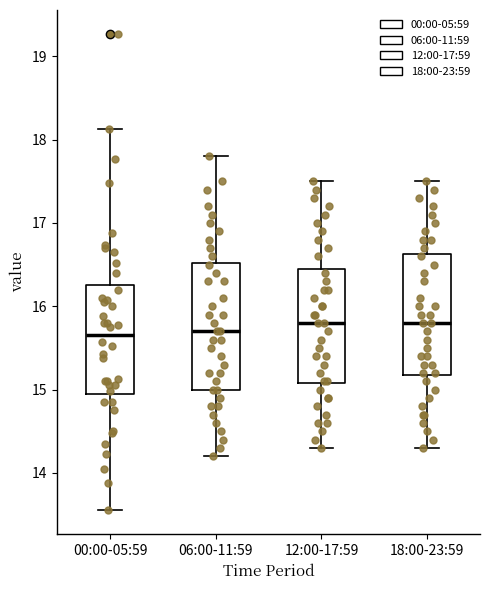

Reading left to right, transcribe this box plot: for each box, give where its median line is, the range the box spans, and where its two whiskers end, as read against the y-axis. The values are not printed on the chart, so give them approximately, as read against the axis.

00:00-05:59: median 15.7, box 14.9 to 16.3, whiskers 13.6 to 18.1
06:00-11:59: median 15.7, box 15.0 to 16.5, whiskers 14.2 to 17.8
12:00-17:59: median 15.8, box 15.1 to 16.5, whiskers 14.3 to 17.5
18:00-23:59: median 15.8, box 15.2 to 16.6, whiskers 14.3 to 17.5